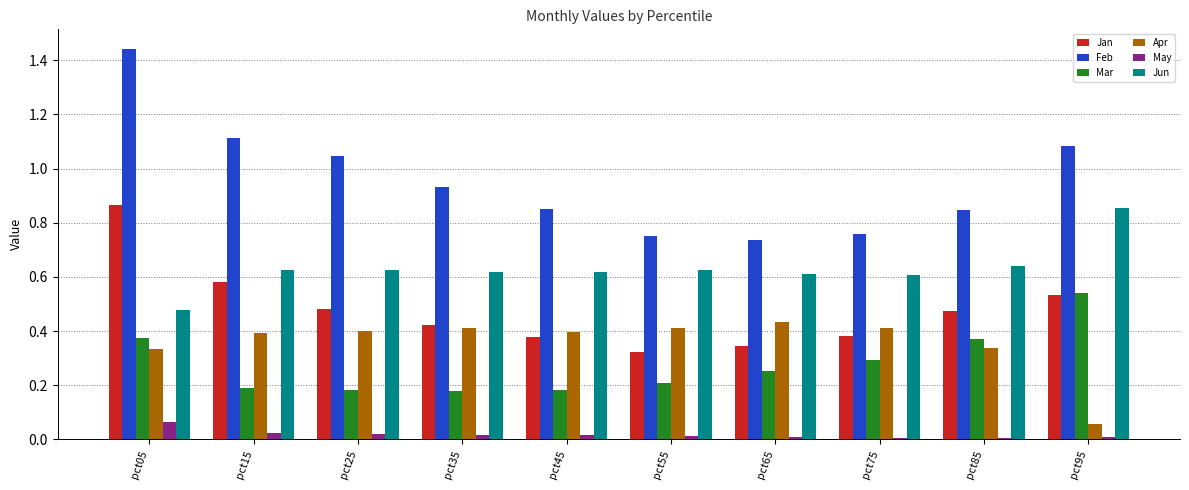

At which category is the sum across all series the highest?

pct05